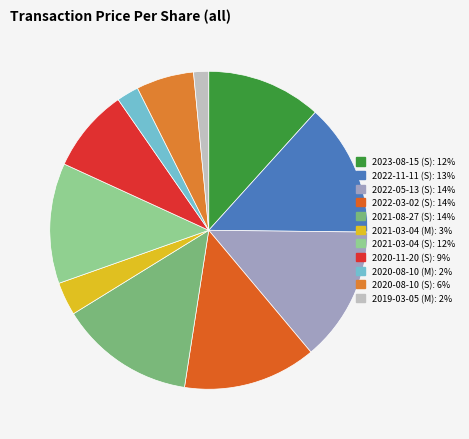

Does any single category account for the majority?

No